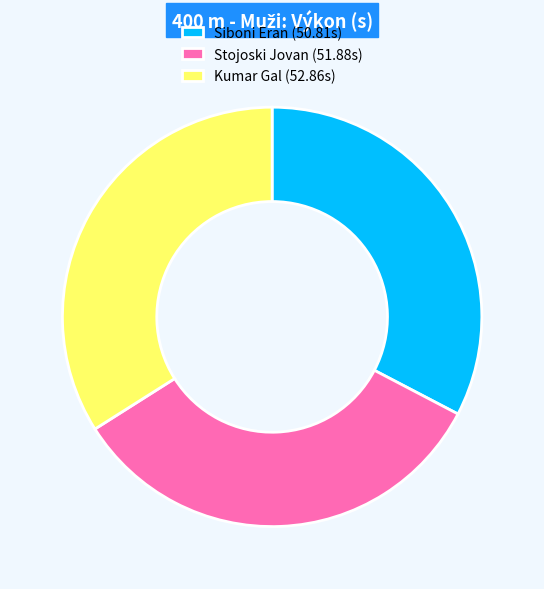

Combined, do Stojoski Jovan (51.88s) and Siboni Eran (50.81s) account for over 50%?

Yes